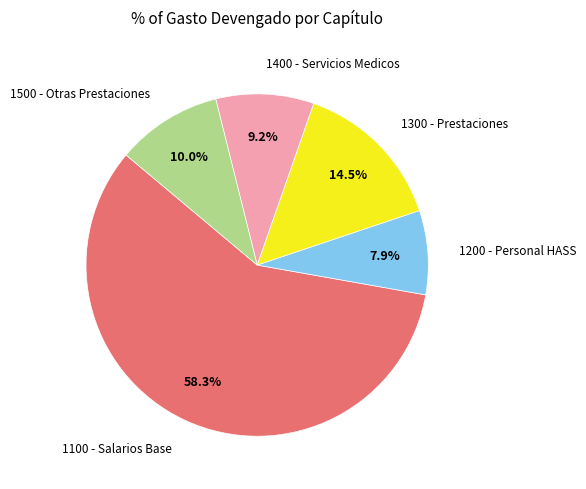

How many slices are in this pie chart?

5